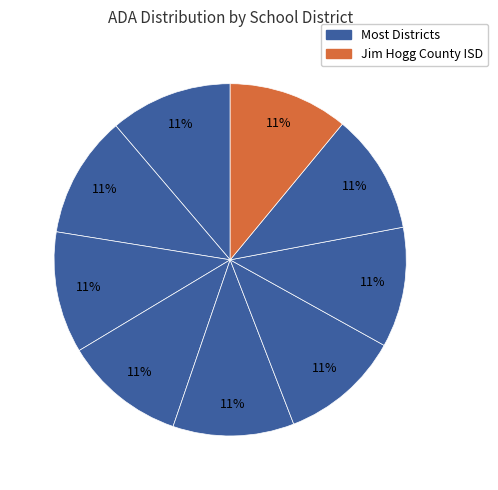

How many slices are in this pie chart?

9